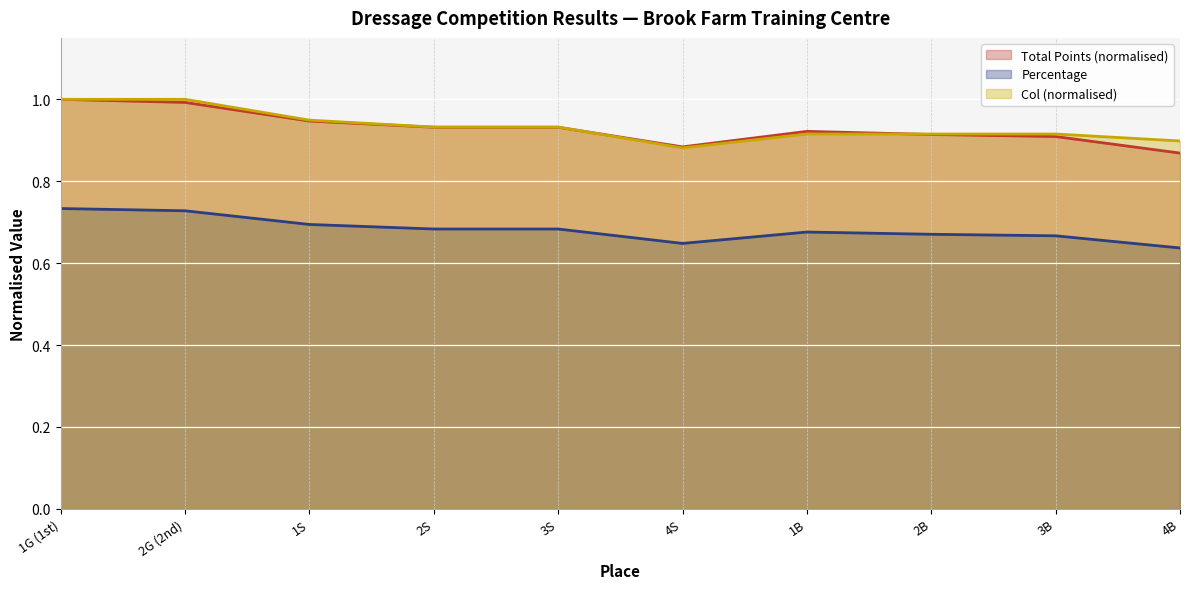

The value of Total Points (normalised) (line) at 2B is 1.4. True or false?

False